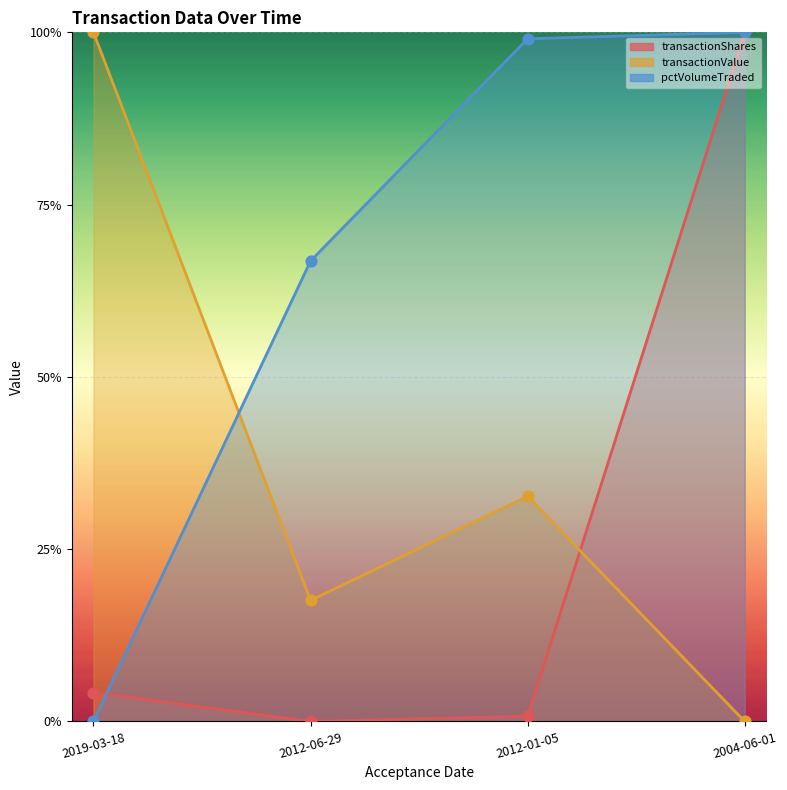

Which series reaches the maximum Y coordinate?

transactionShares